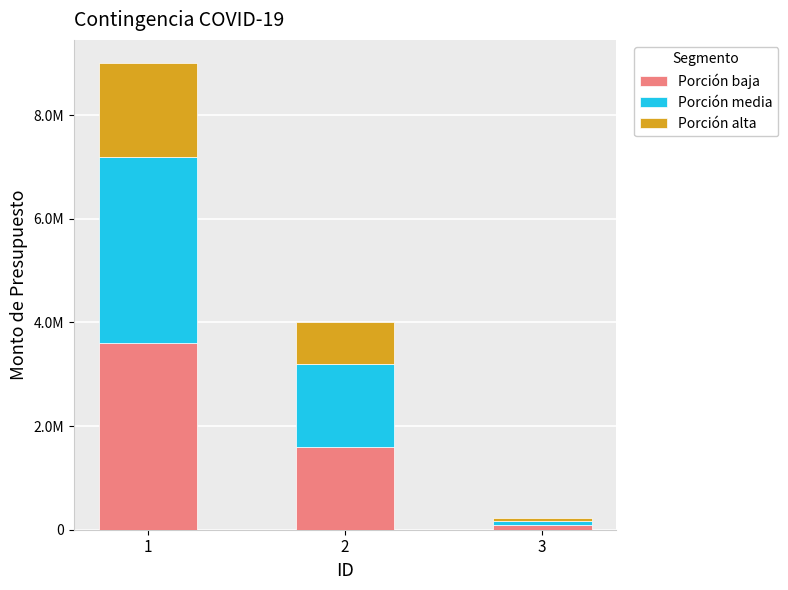

Count the Porción alta values in the range 43600 to 1800000.

3